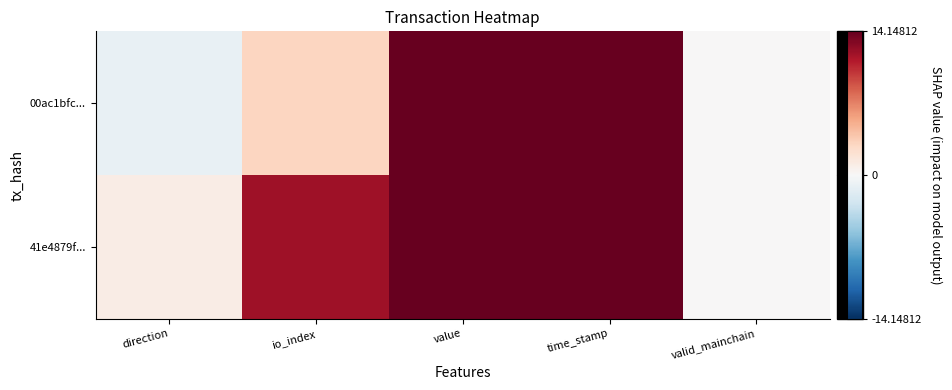

Reading left to right, list all the values displayed in this chart.

00ac1bfc...: direction=-1.0	io_index=3.0	value=14.1	time_stamp=1650871646.0	valid_mainchain=0.0
41e4879f...: direction=1.0	io_index=12.0	value=14.1	time_stamp=1650870116.0	valid_mainchain=0.0